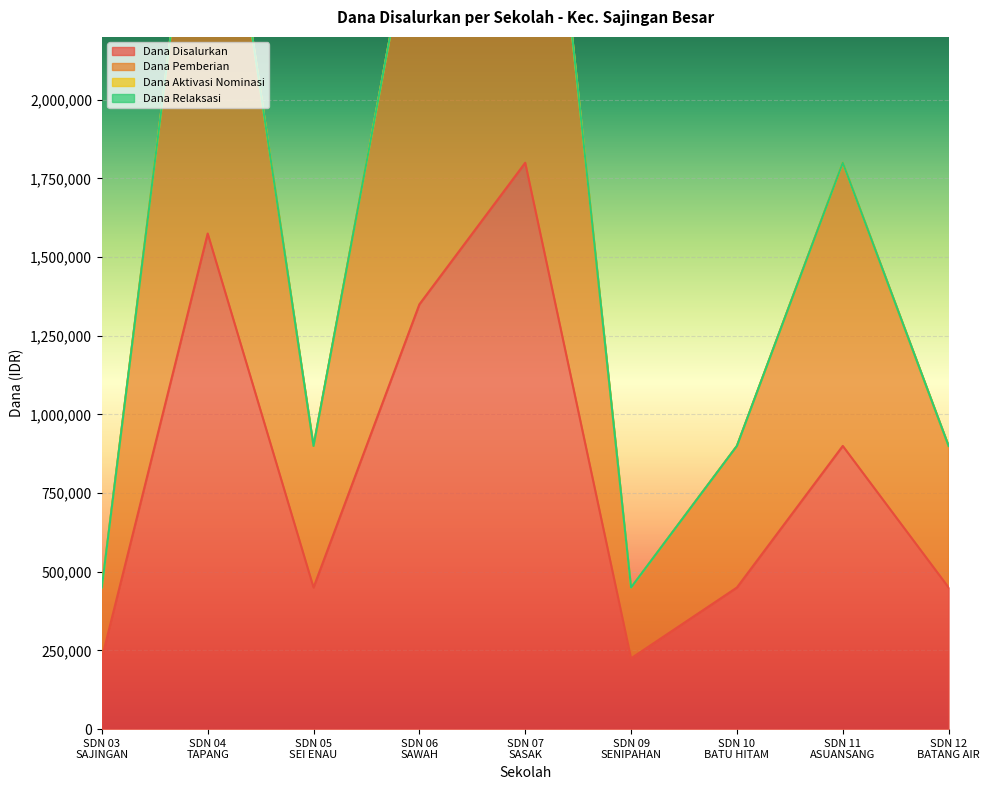

True or false: Dana Disalurkan and Dana Pemberian cross at least once.

False